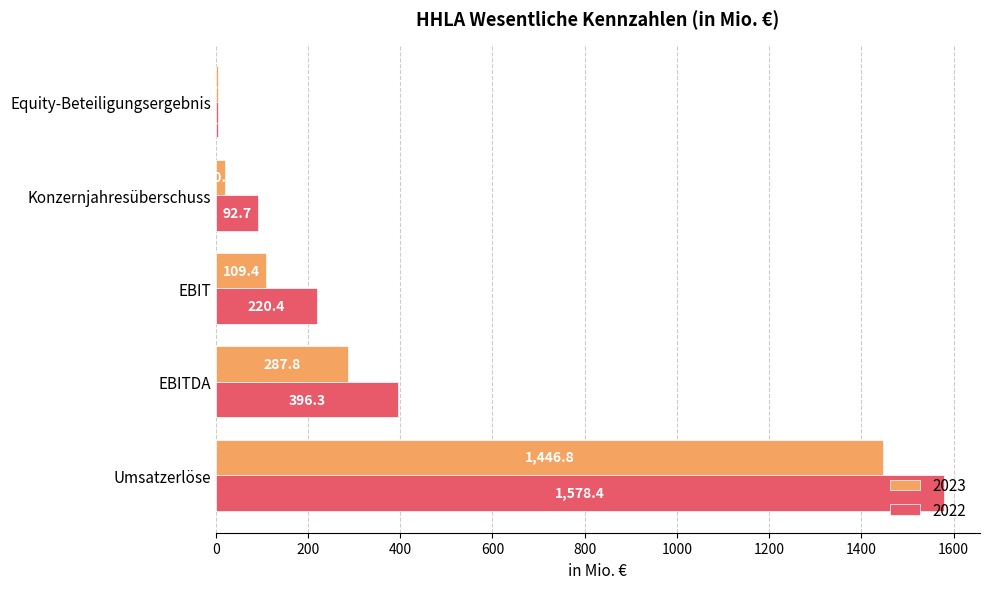

At which label does 2023 reach its peak?

Umsatzerlöse